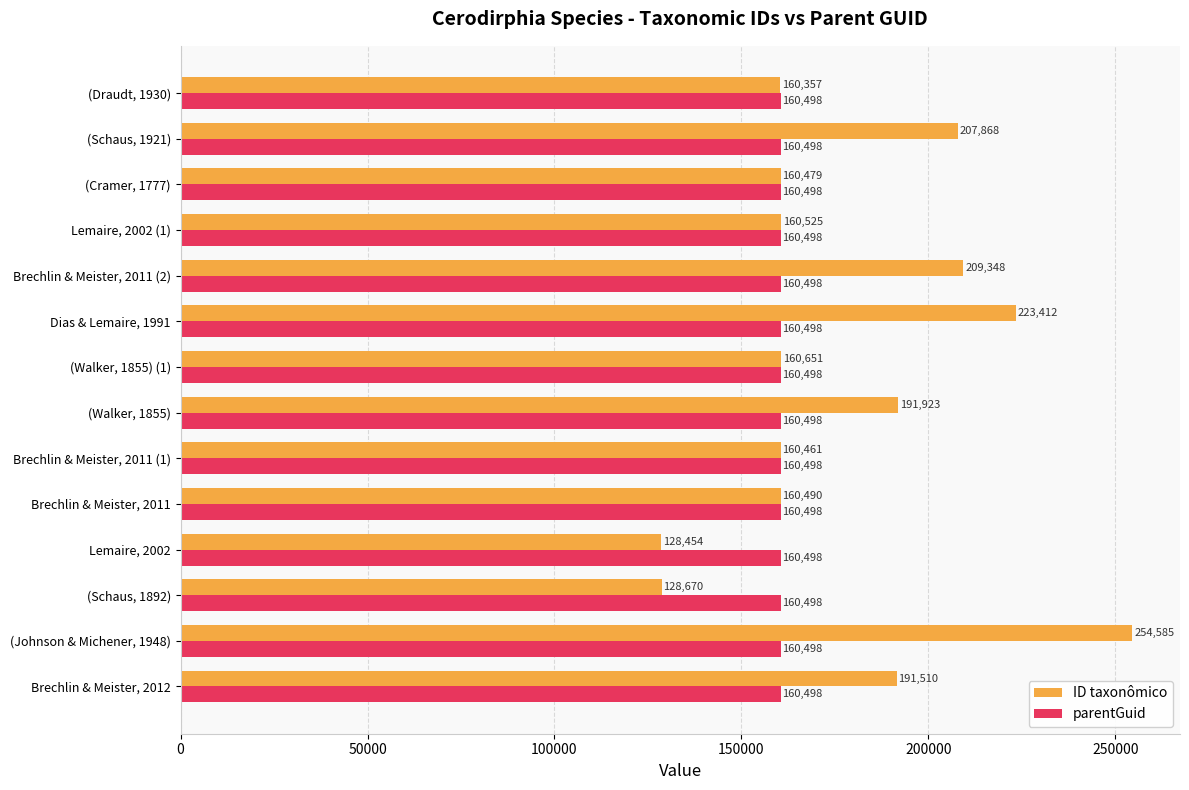

Is it true that parentGuid equals 217717 at Brechlin & Meister, 2011 (2)?

False